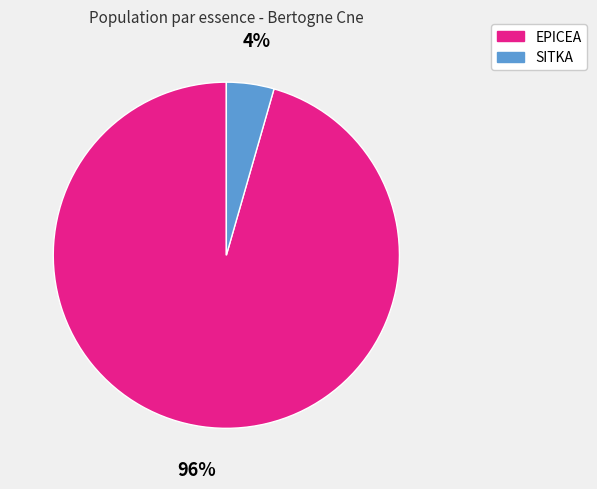

To the nearest percent, what is the average slice percentage?

50%